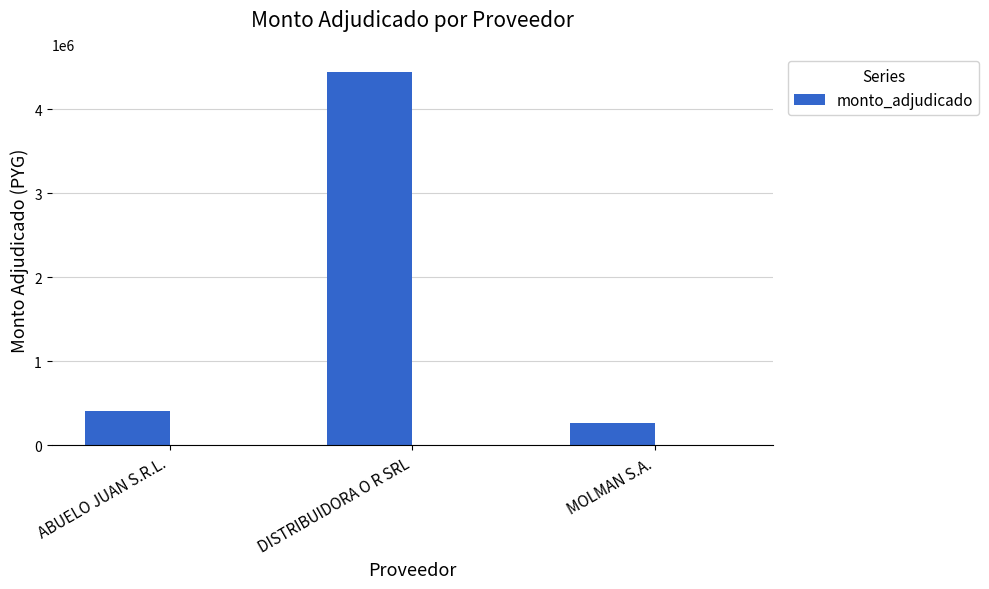

How many values are below 411950?

1